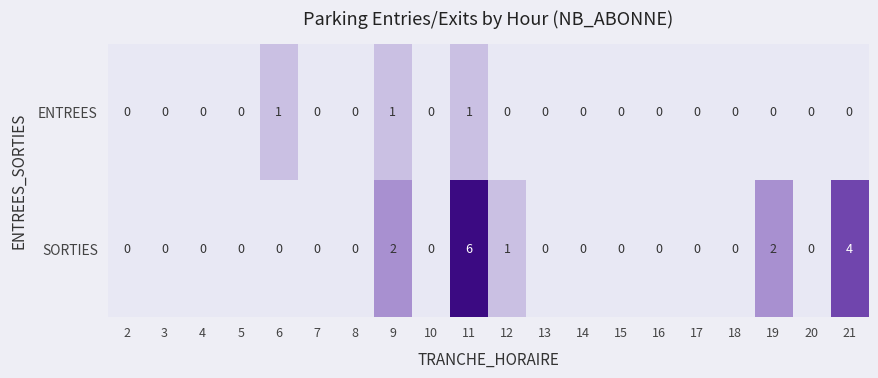

Count the SORTIES values in the range 0 to 1.

16